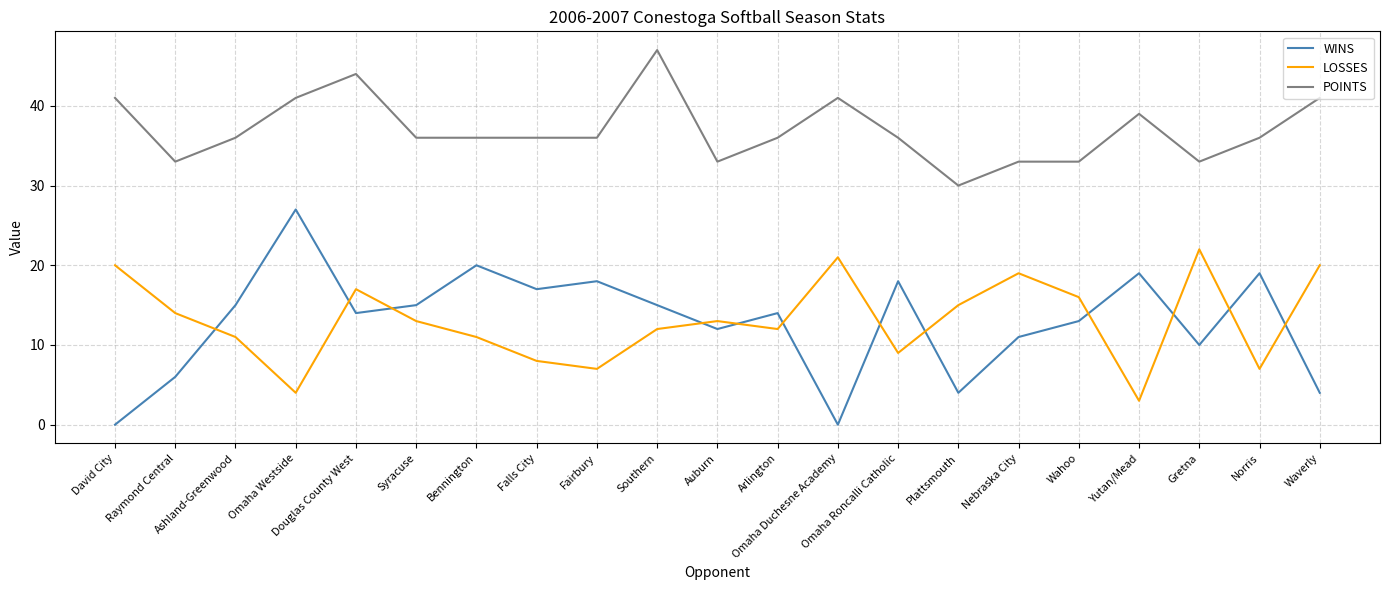

True or false: POINTS and WINS cross at least once.

False